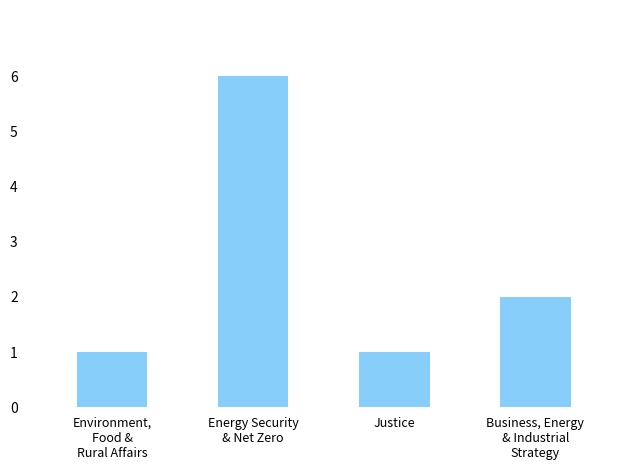

At which category does the chart reach its peak across all series?

Energy Security
& Net Zero